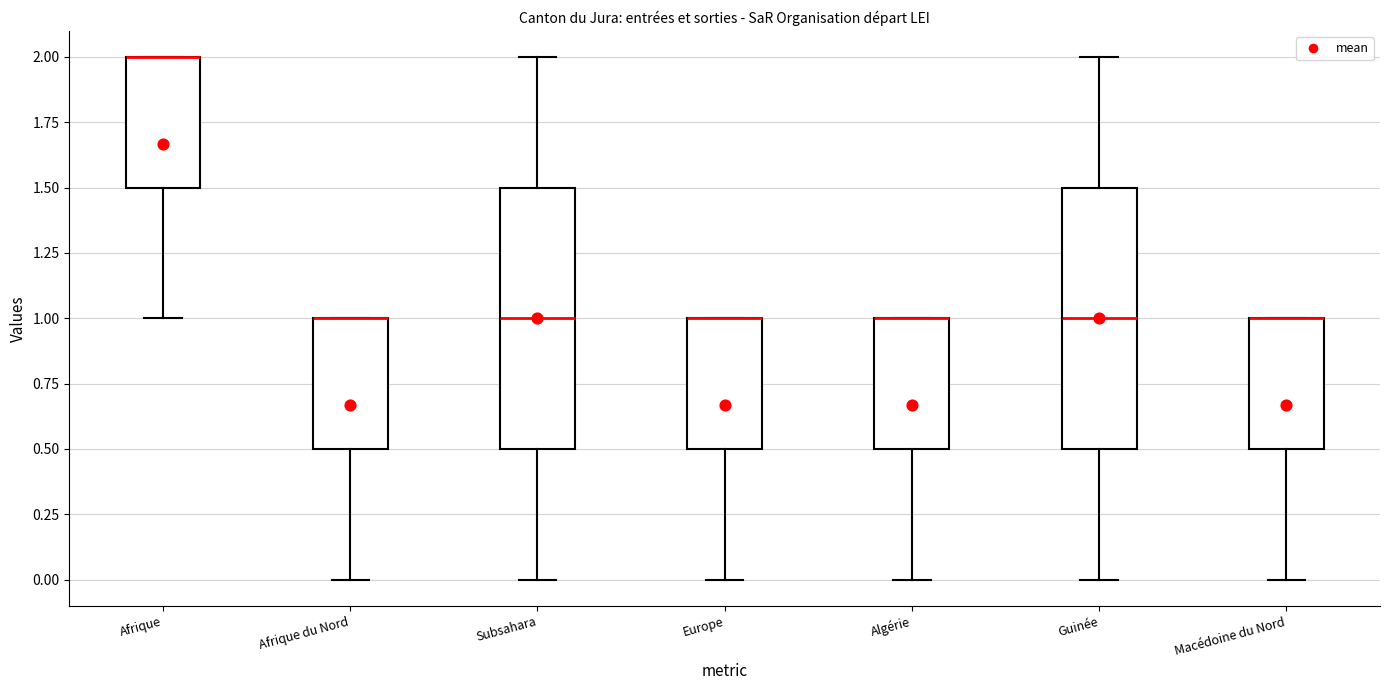

Where does the lower whisker of the box for Subsahara end on the y-axis? The values are not printed on the chart, so give them approximately, as read against the axis.

0.0